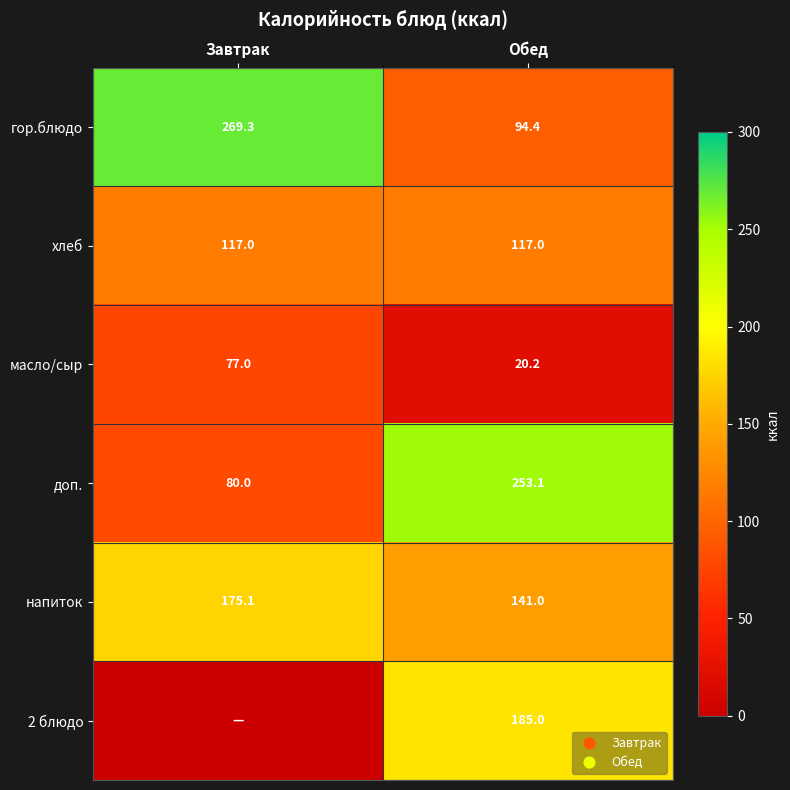

Read the гор.блюдо value at Обед.

94.4